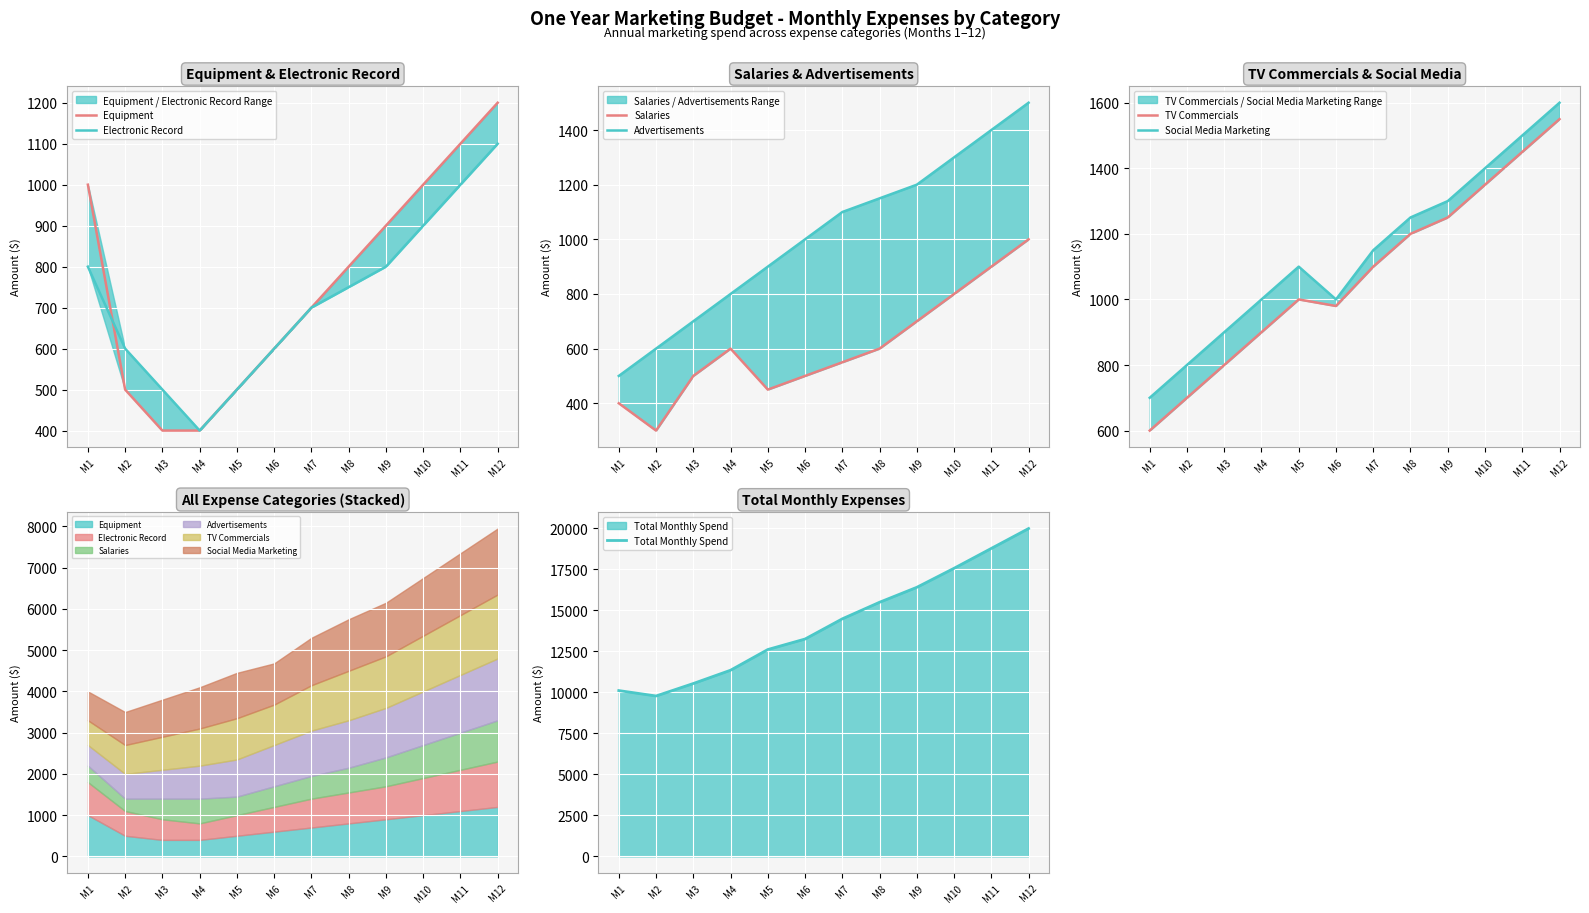

What is the lowest value of the Total Monthly Spend series?

9770